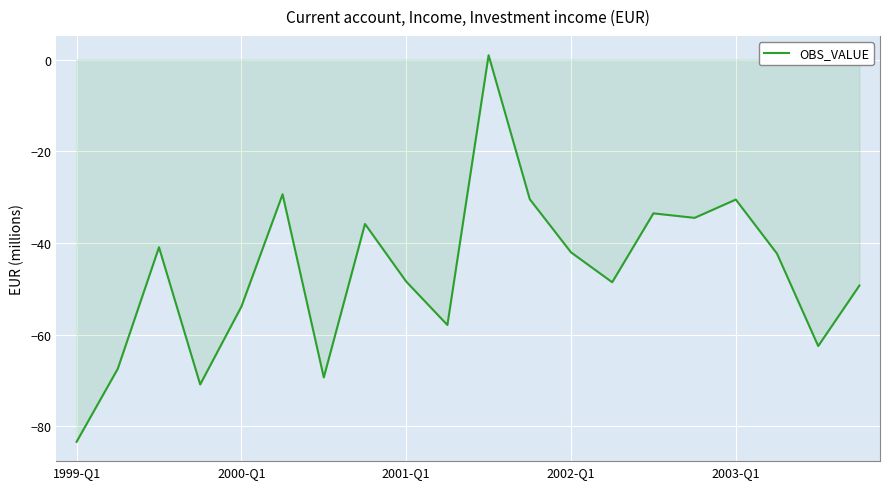

What is the minimum value shown in the chart?

-83.3